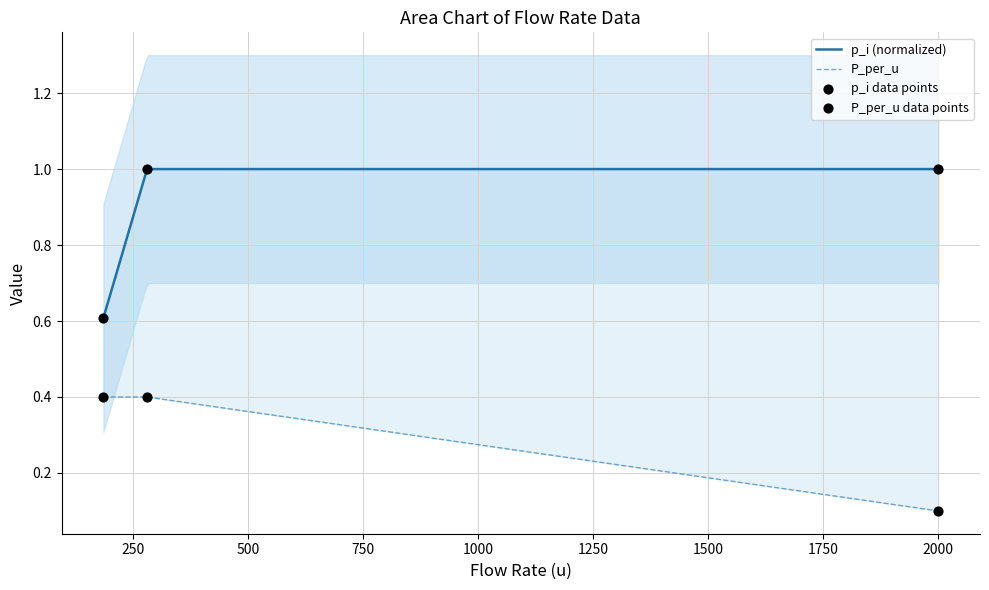

At how many categories does at least one series exceed 0?

3